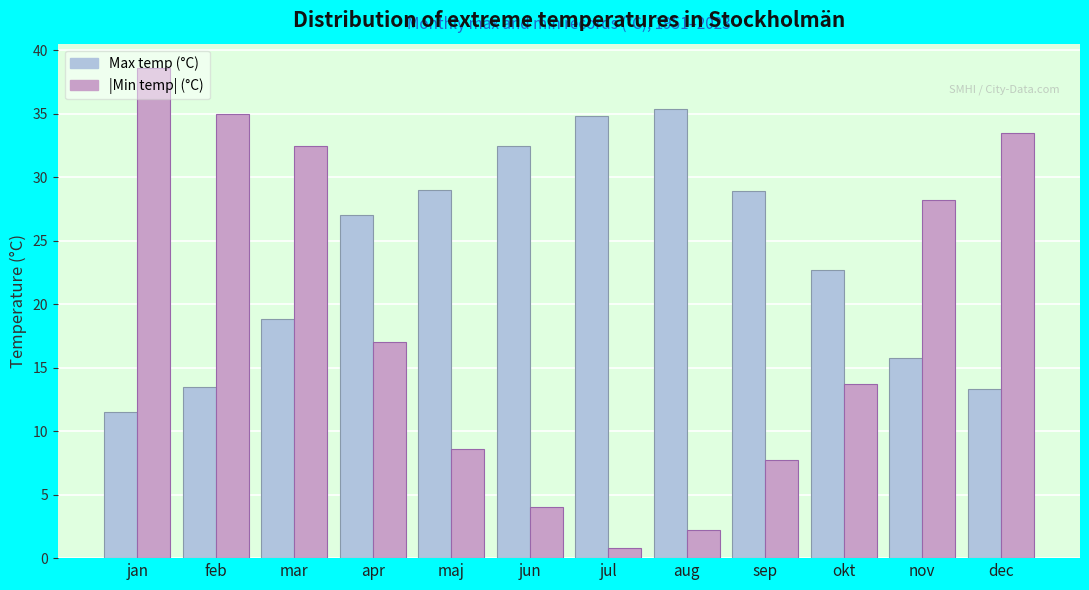

What is the spread (max minus min) of values at jun?

28.5